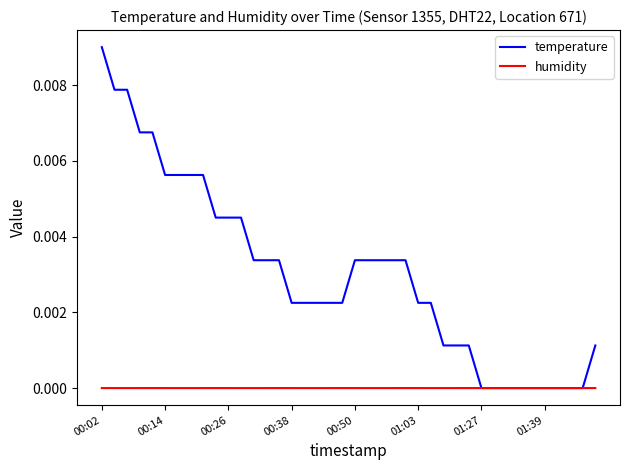

Count the number of categories in the chart.

40